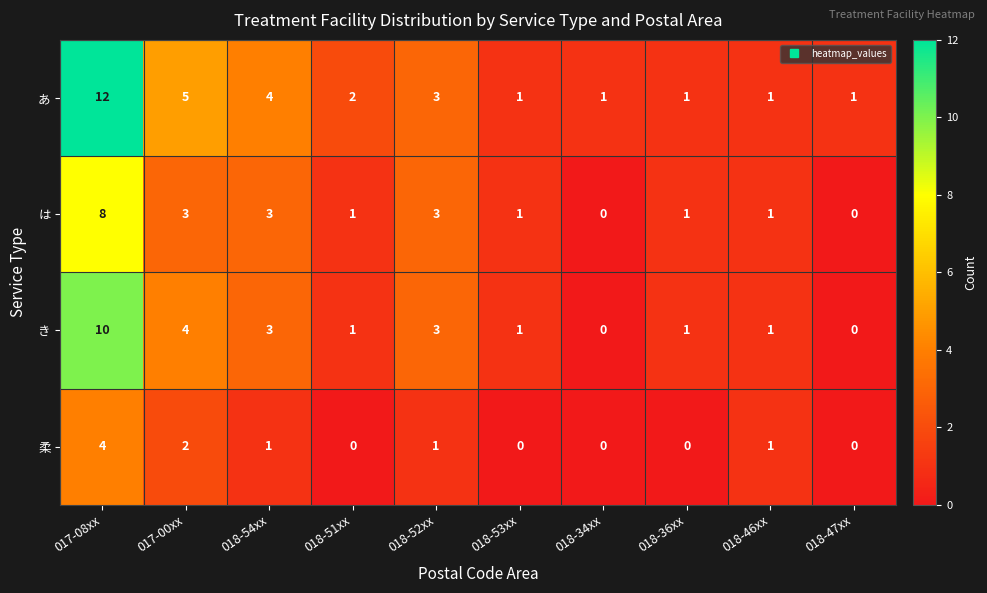

What is the sum of all き values?

24